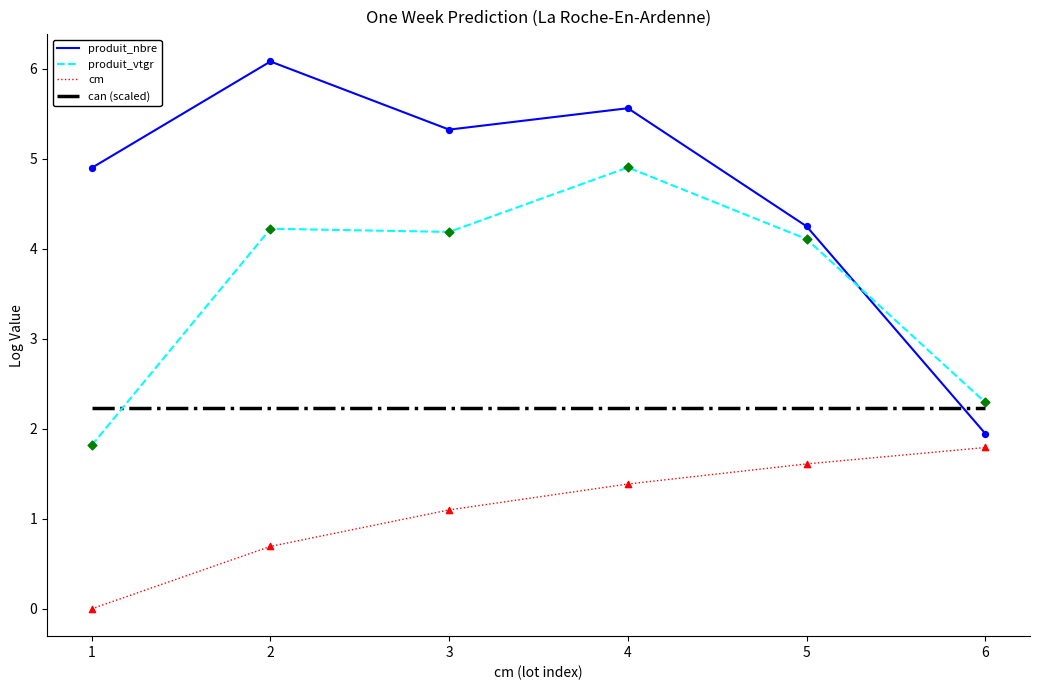

Which series has the largest range (max minus min)?

produit_nbre